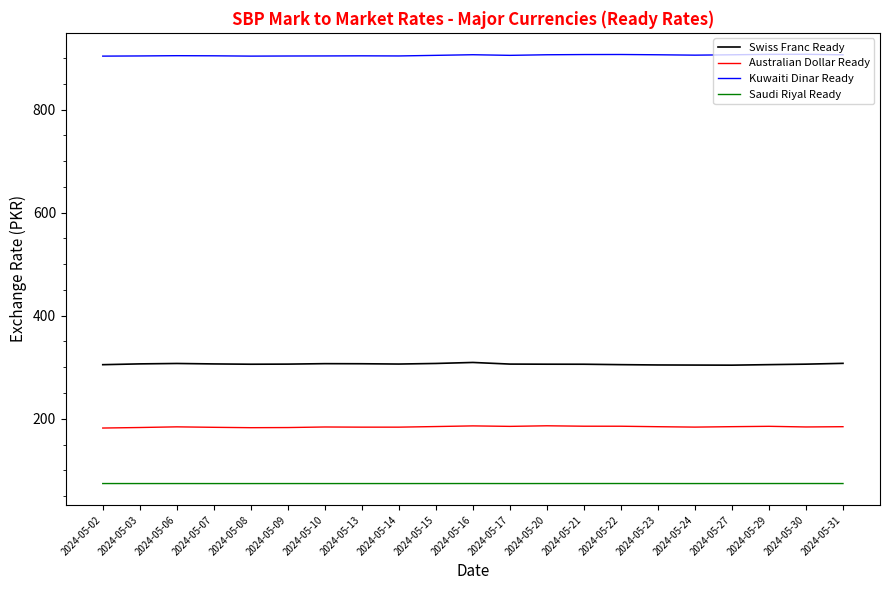

What is the spread (max minus min) of values at 2024-05-21?

832.9